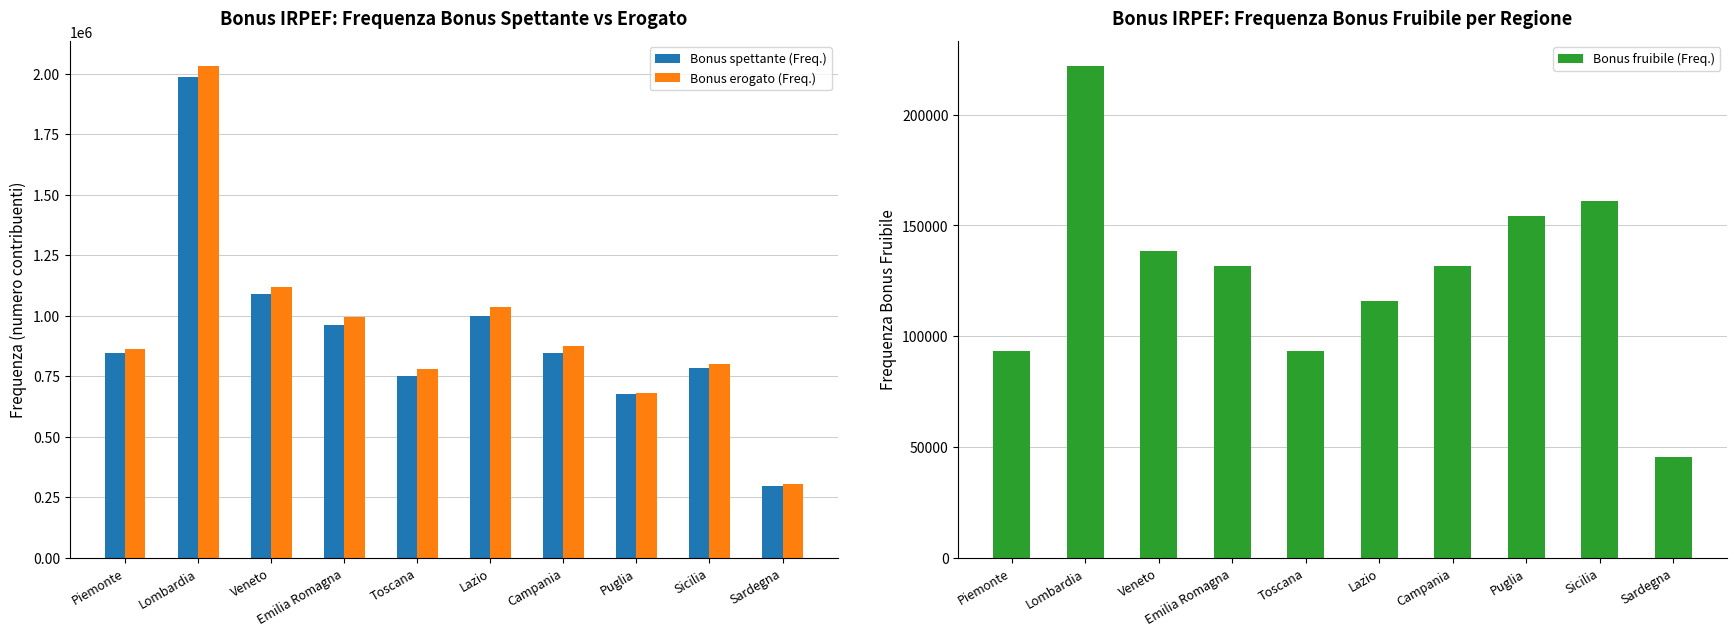

At how many categories does at least one series exceed 949933?

4